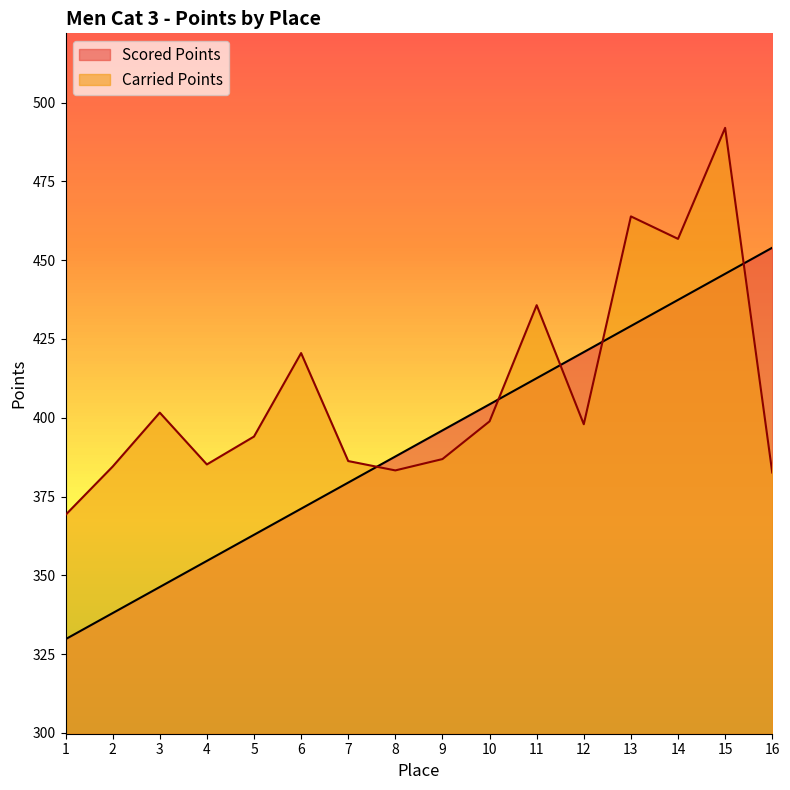

What is the value of the Scored Points point at the 10th from the left?

404.3